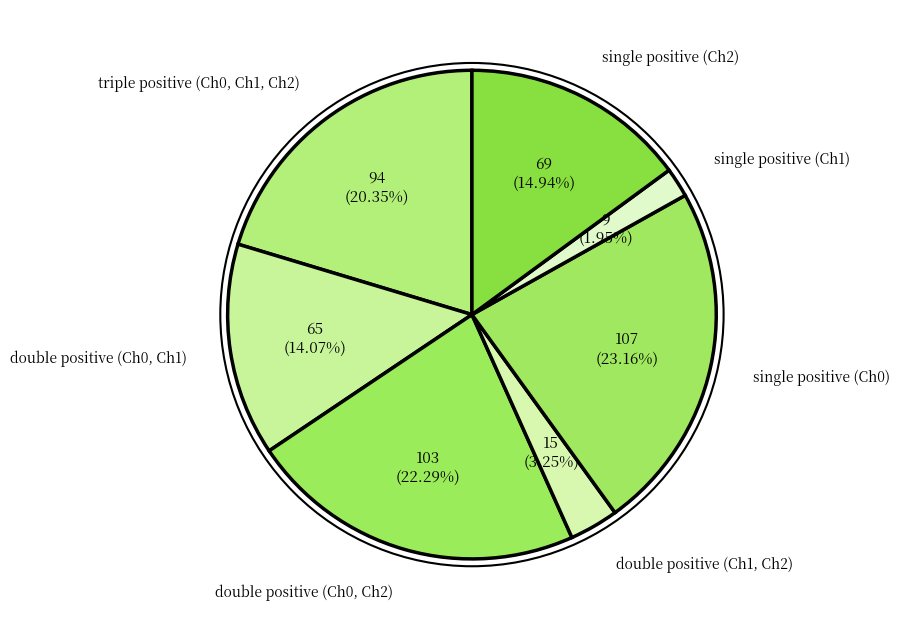

Is there a majority slice in this chart?

No